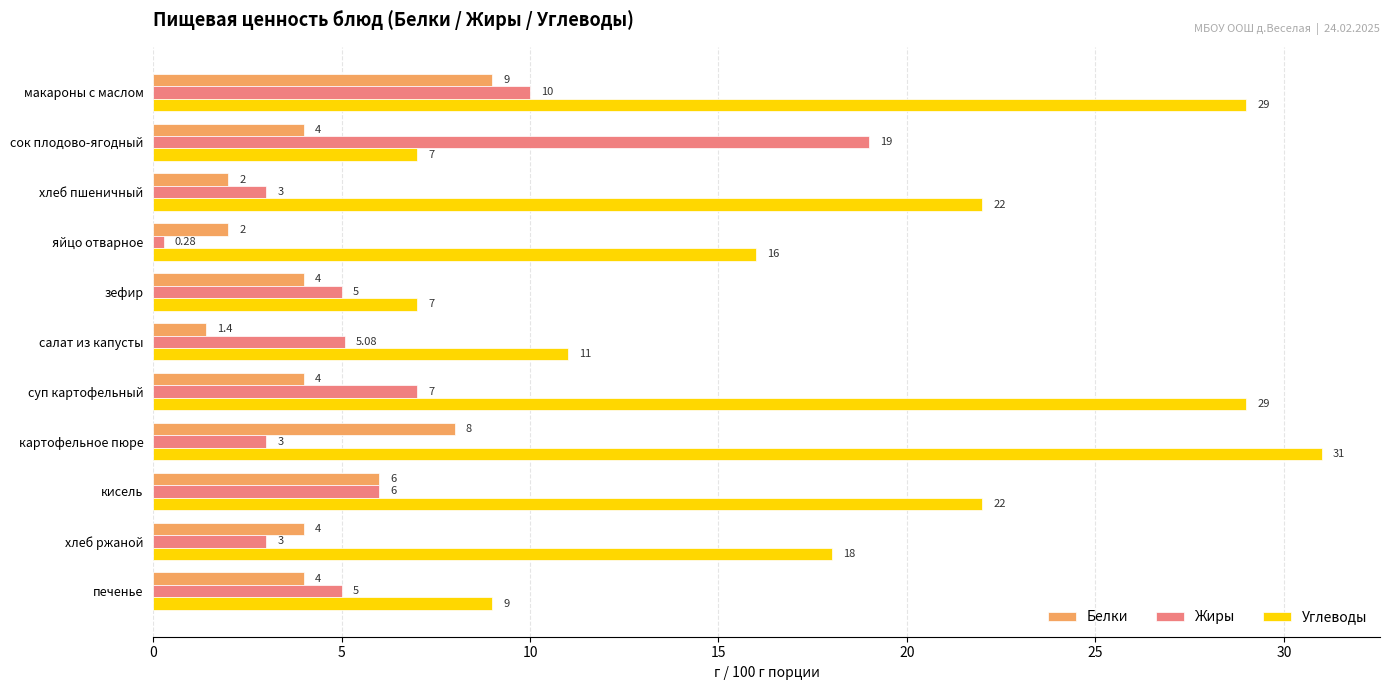

What is the difference between the maximum and minimum values in the Белки series?

7.6